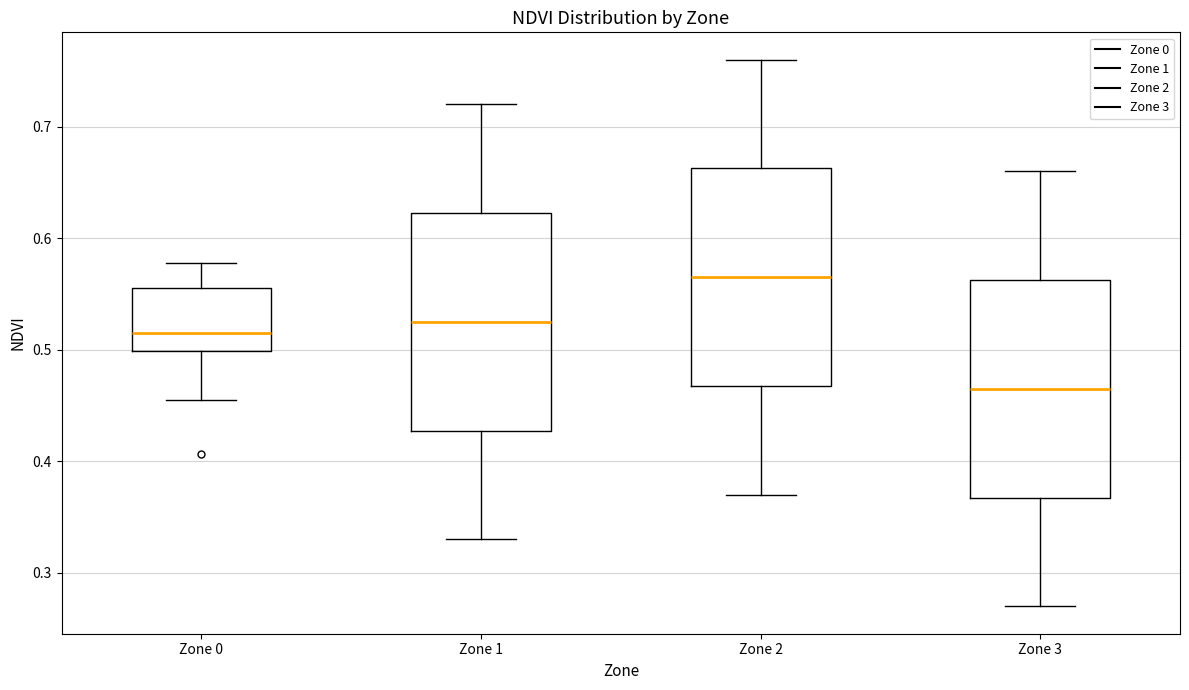

Where does the upper whisker of the box for Zone 2 end on the y-axis? The values are not printed on the chart, so give them approximately, as read against the axis.

0.76